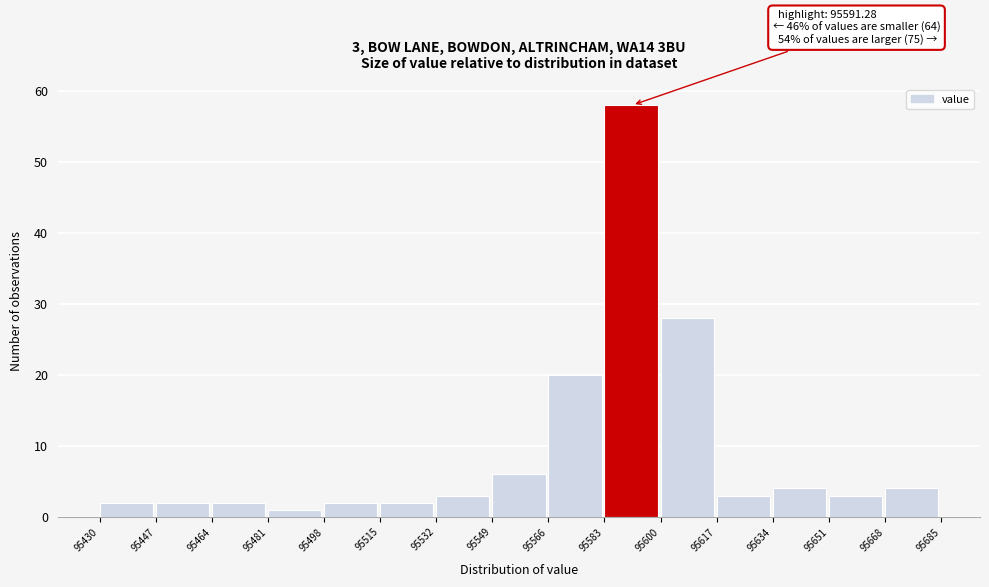

Which range on the x-axis has the tallest bar?

95583 to 95600